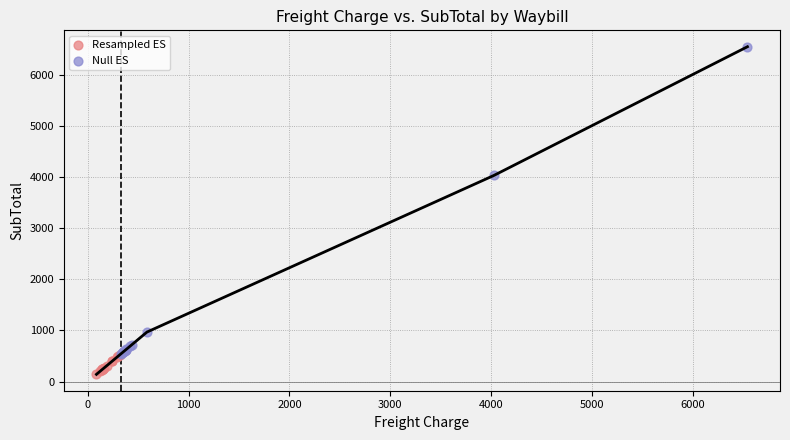

Which series has the largest Y range (max minus min)?

Null ES